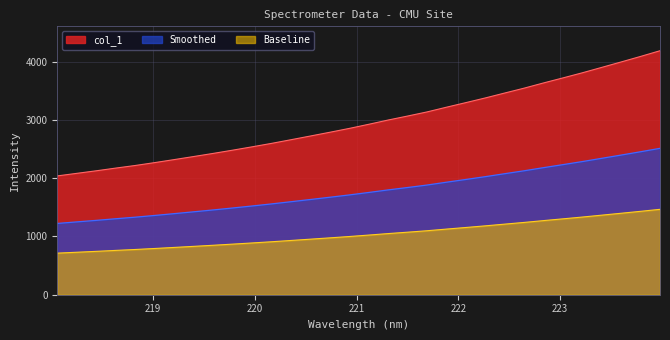

What value does the data have at 218.442?

2128.0